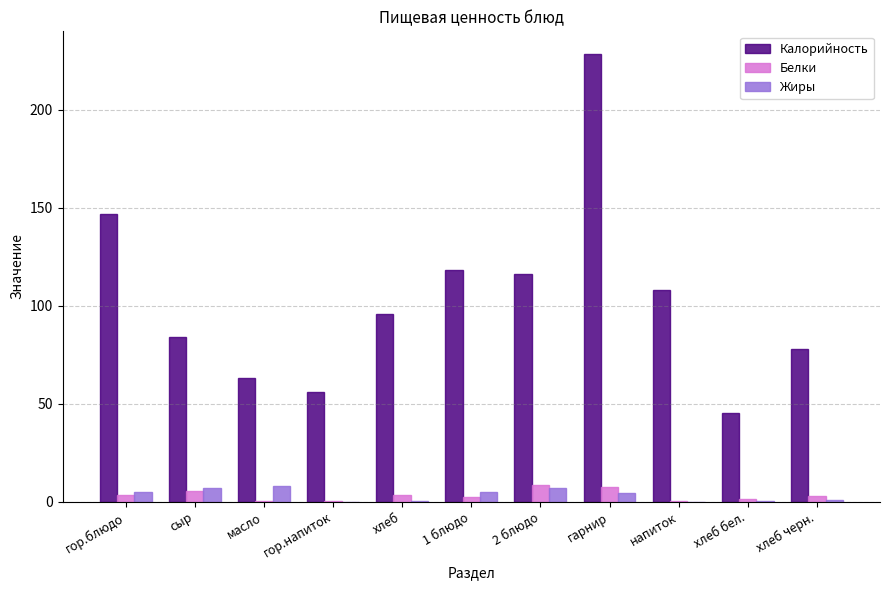

At which category is the sum across all series the highest?

гарнир